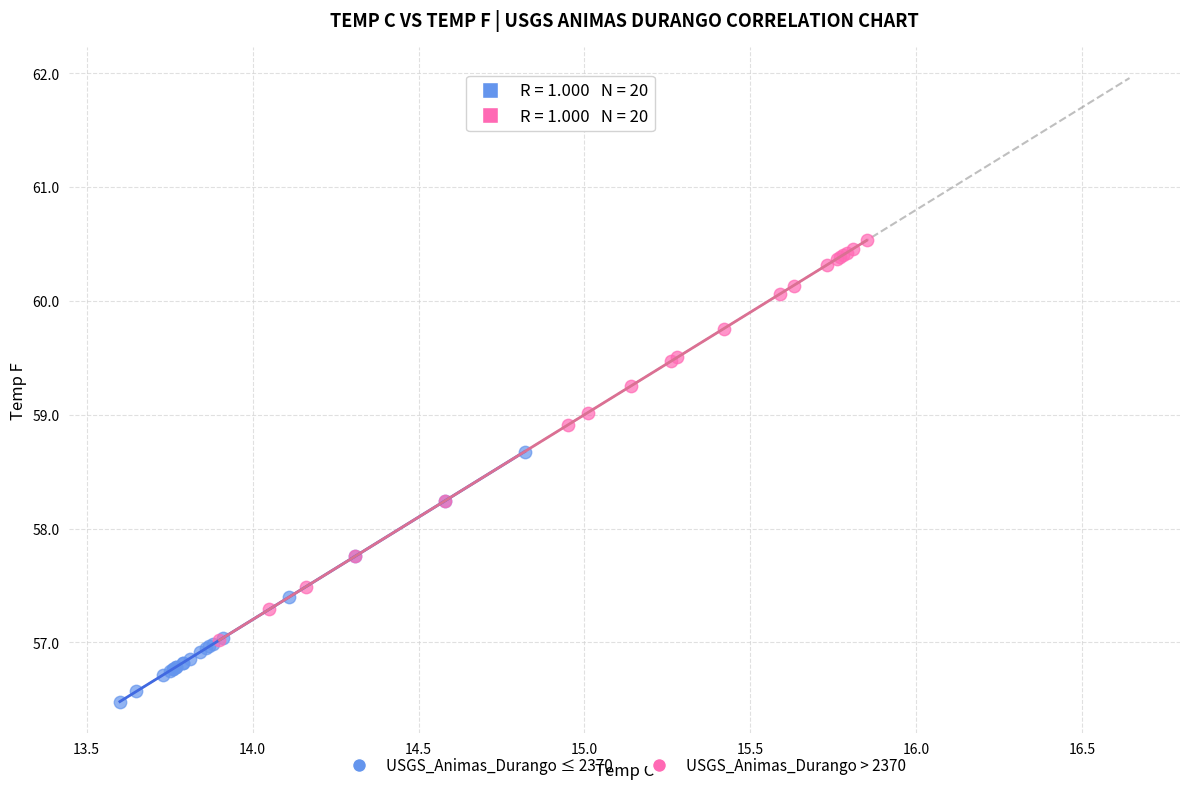

What are all the series names shown in the legend?

USGS_Animas_Durango ≤ 2370, USGS_Animas_Durango > 2370